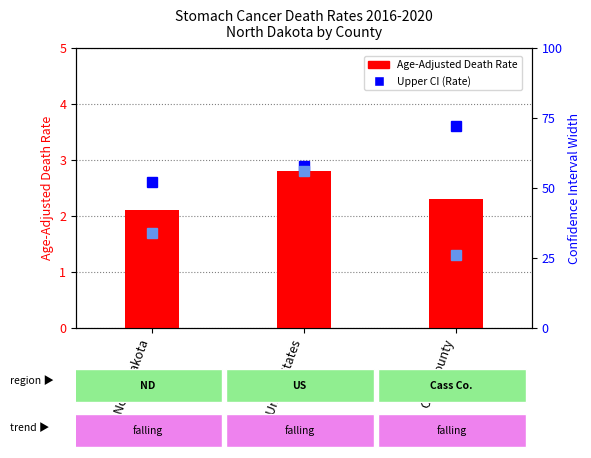

Reading left to right, transcribe all the data shown in this chart.

Age-Adjusted Death Rate: 2.1	2.8	2.3
Upper CI: 2.6	2.9	3.6
Lower CI: 1.7	2.8	1.3